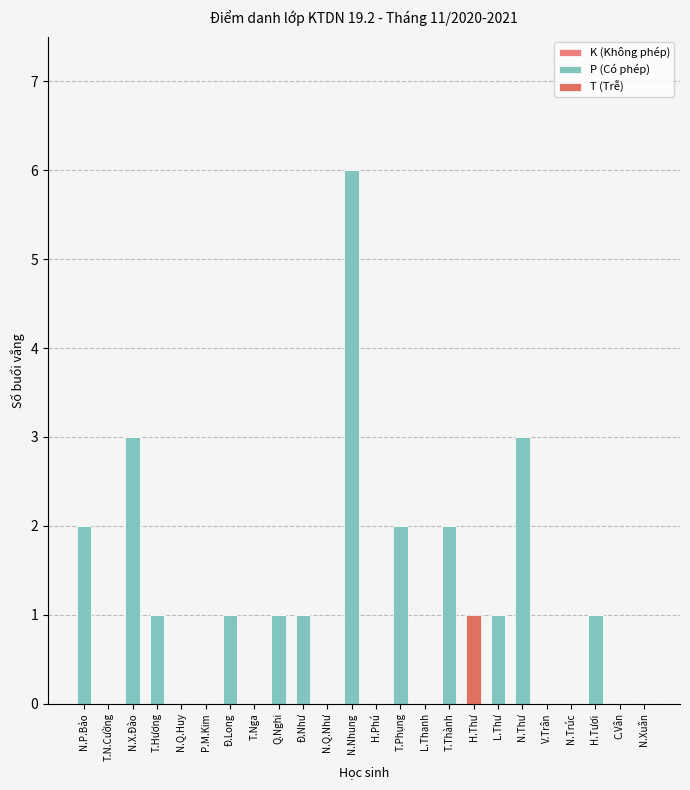

What is the sum of all T (Trễ) values?

1